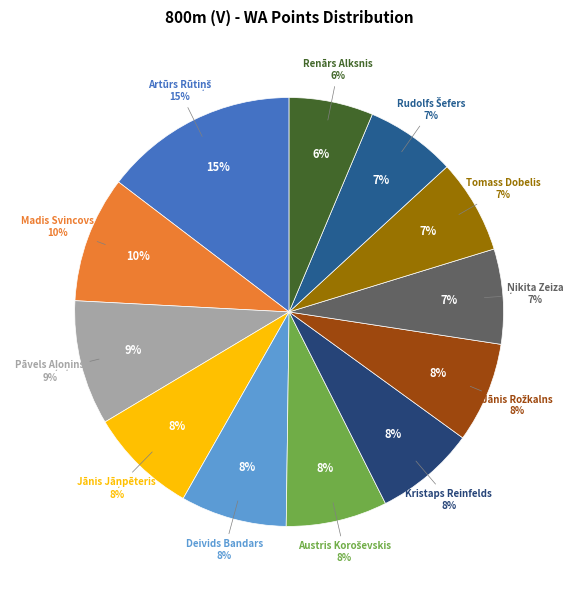

Rank the categories by value from lowest to highest.

Renārs Alksnis, Rudolfs Šefers, Tomass Dobelis, Ņikita Zeiza, Jānis Rožkalns, Kristaps Reinfelds, Austris Koroševskis, Deivids Bandars, Jānis Jāņpēteris, Pāvels Aļoņins, Madis Svincovs, Artūrs Rūtiņš